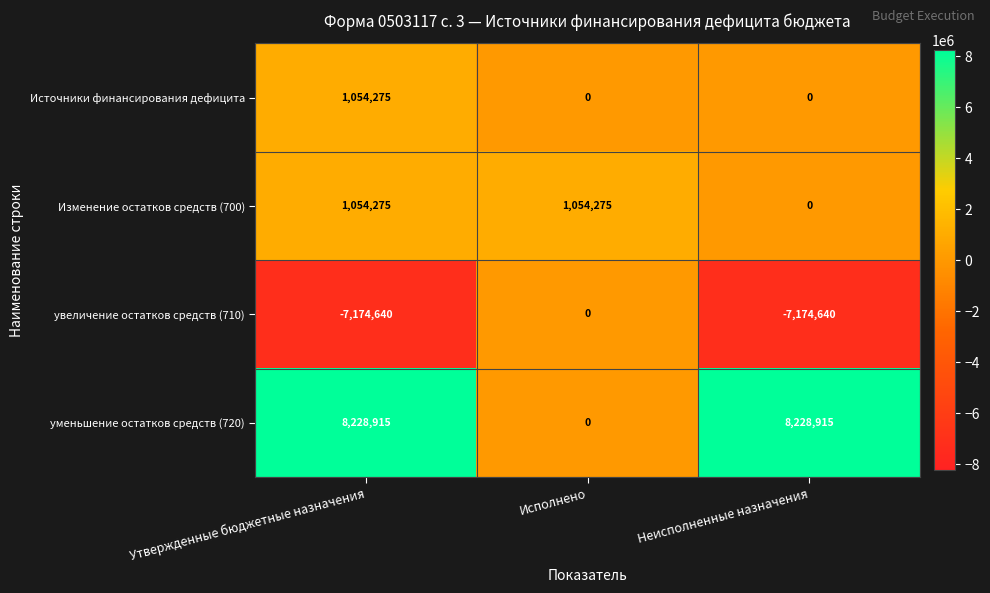

What is the highest value of the уменьшение остатков средств (720) series?

8228915